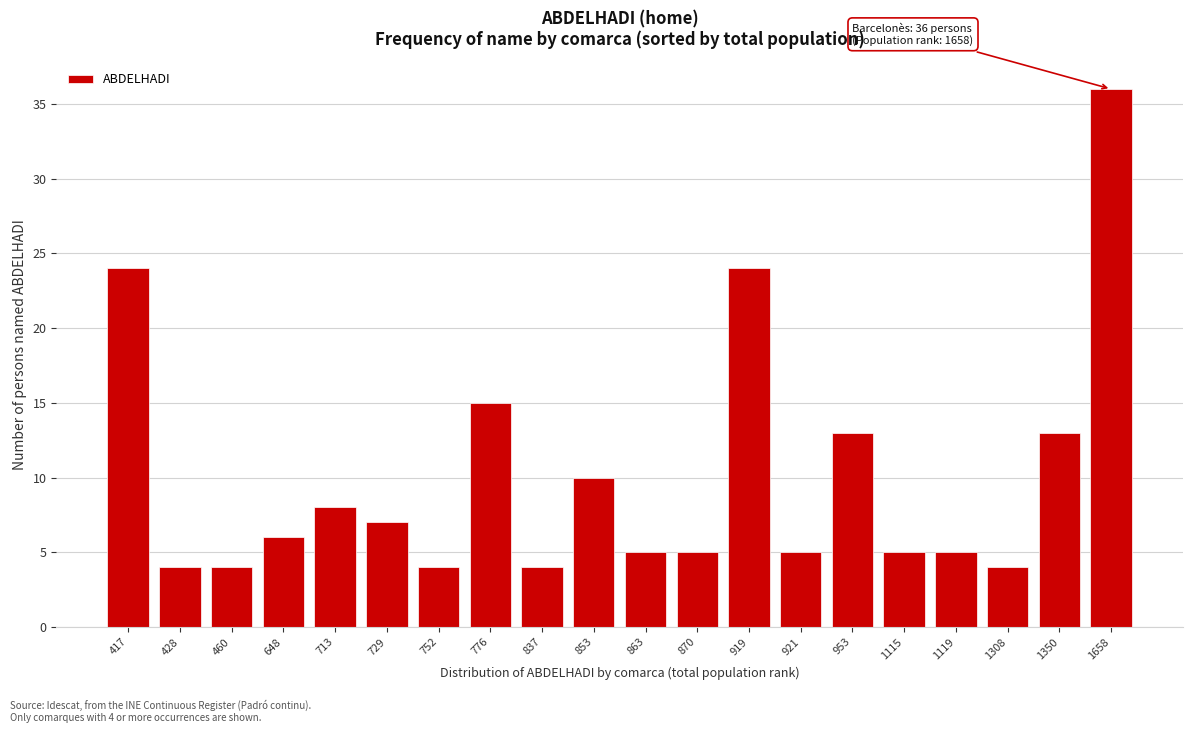

Reading left to right, list all the values displayed in this chart.

417=24	428=4	460=4	648=6	713=8	729=7	752=4	776=15	837=4	853=10	863=5	870=5	919=24	921=5	953=13	1115=5	1119=5	1308=4	1350=13	1658=36